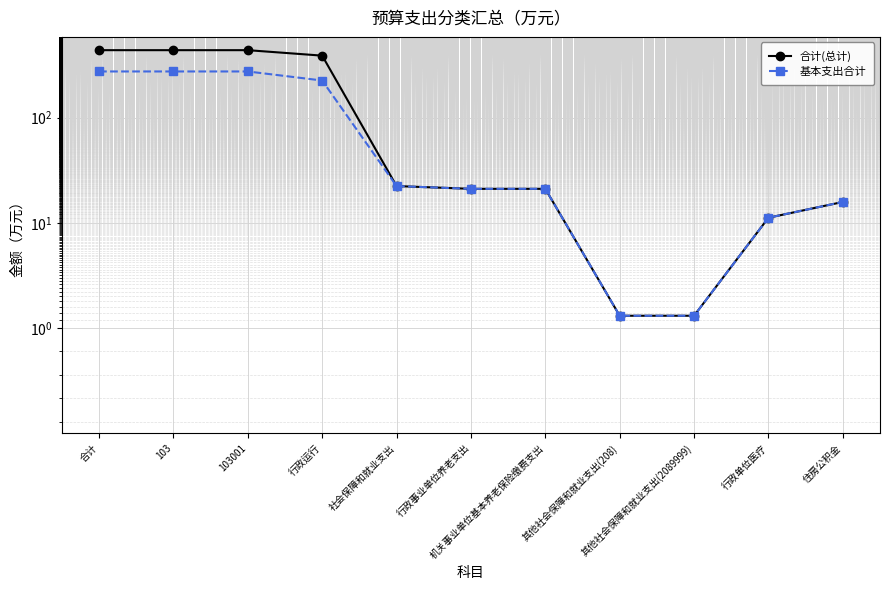

What is the maximum value shown in the chart?

436.9